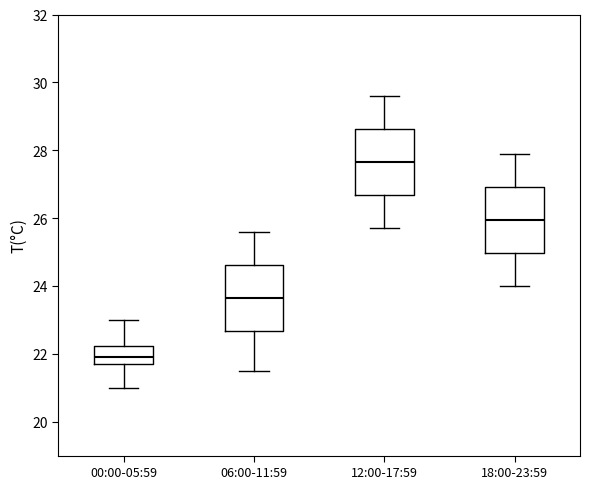

Which box has the lowest median line?

00:00-05:59